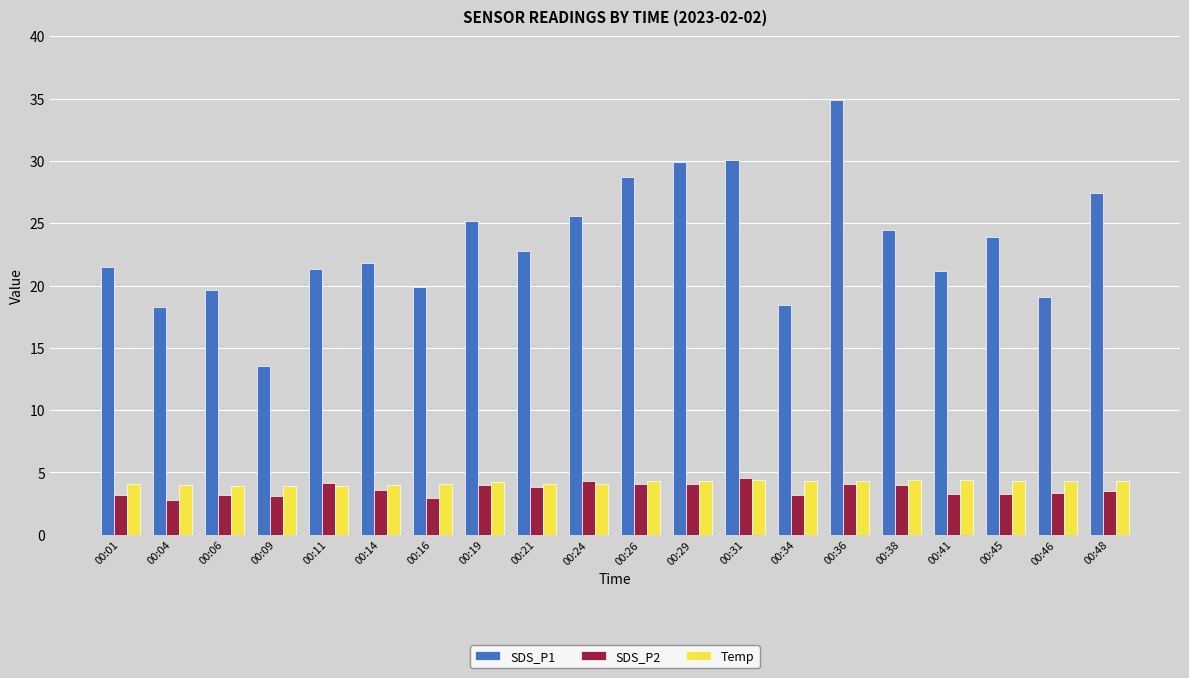

What is the difference between the second highest and minimum values in the Temp series?

0.5